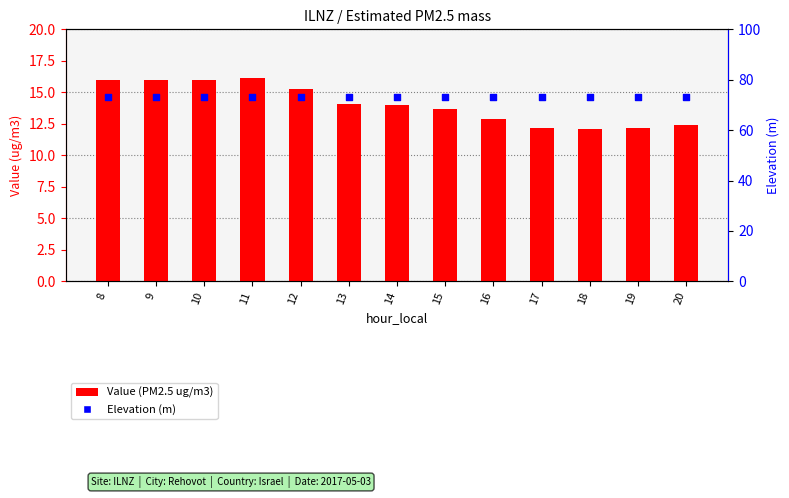

Which series reaches the maximum Y coordinate?

Elevation (m)